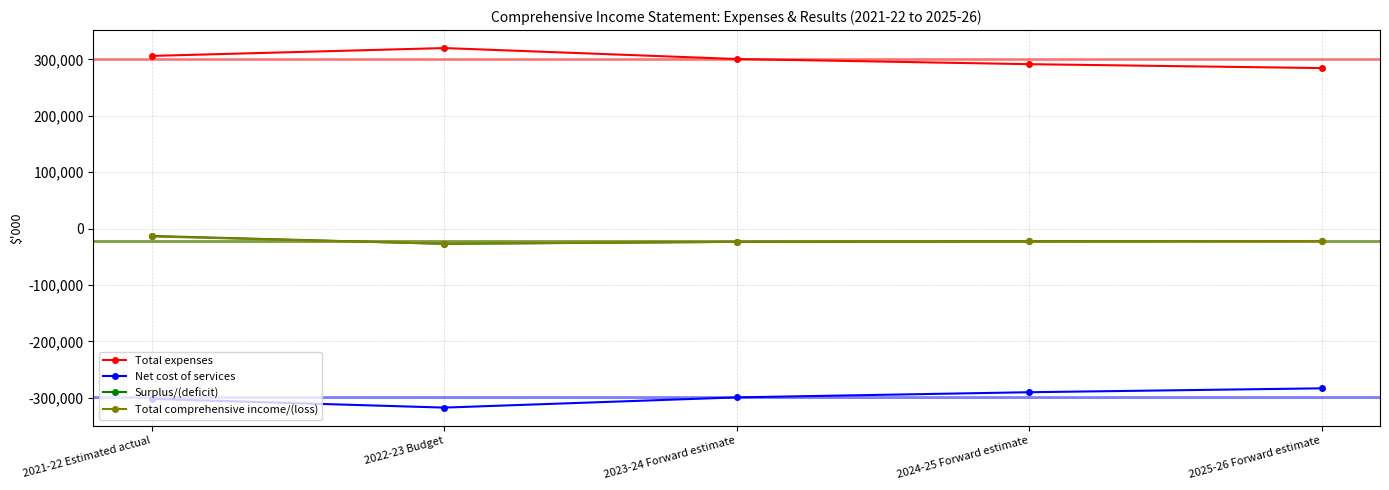

Does the chart have visible grid lines?

Yes